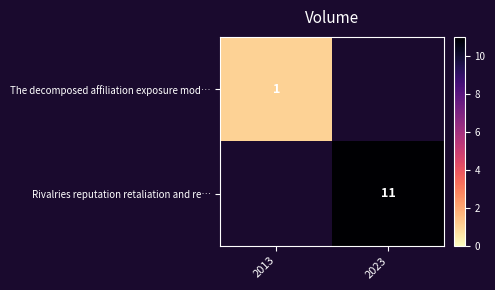

What is the greatest value displayed?

11